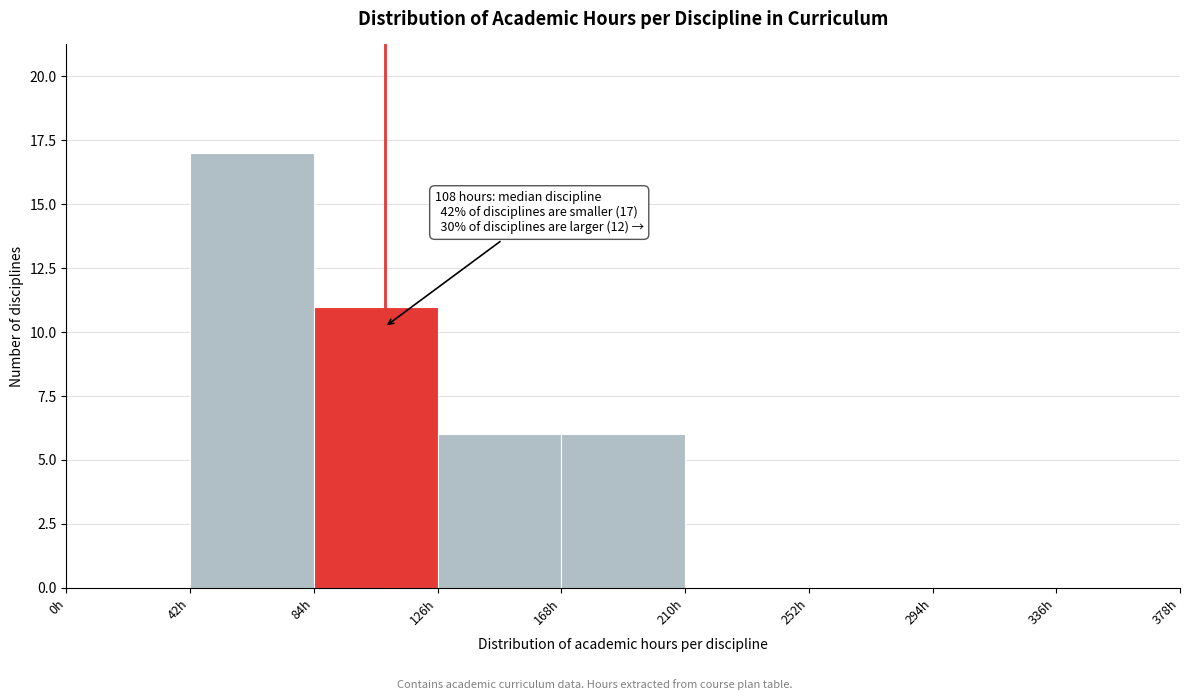

Which range on the x-axis has the tallest bar?

42 to 84